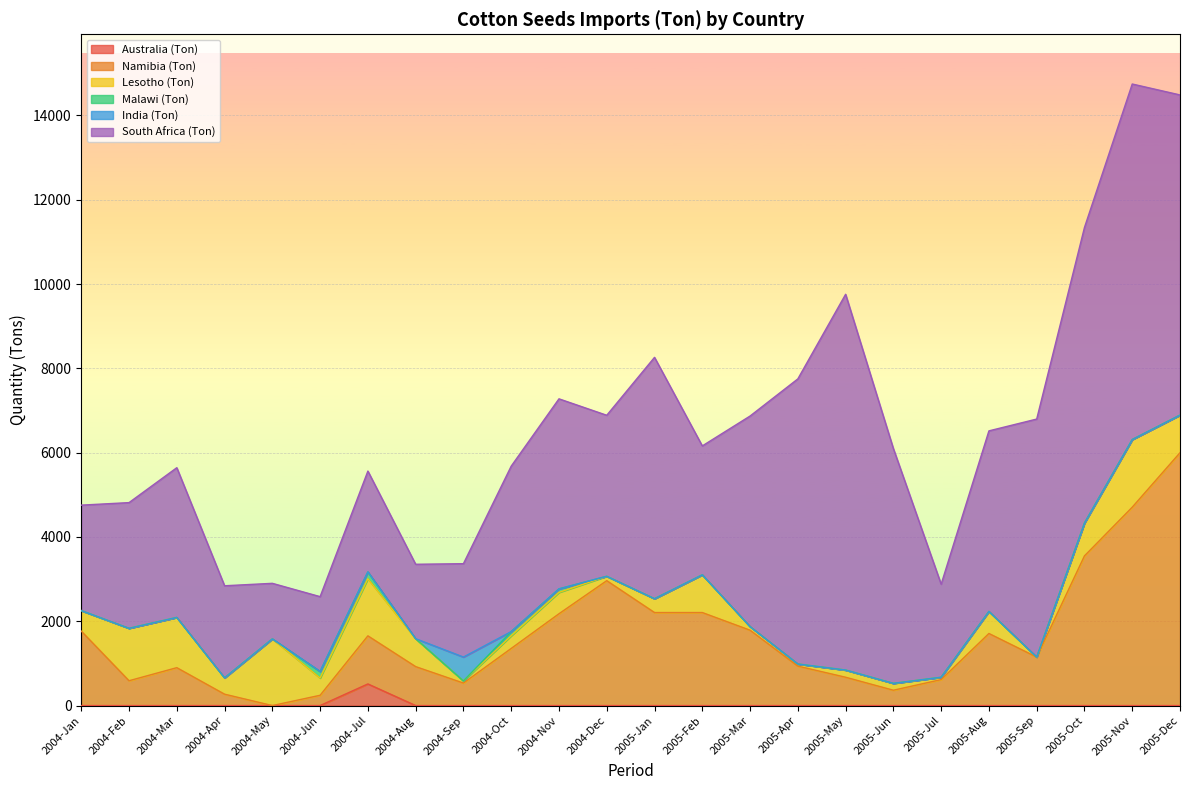

How many interior local valleys does the Lesotho (Ton) series have?

7